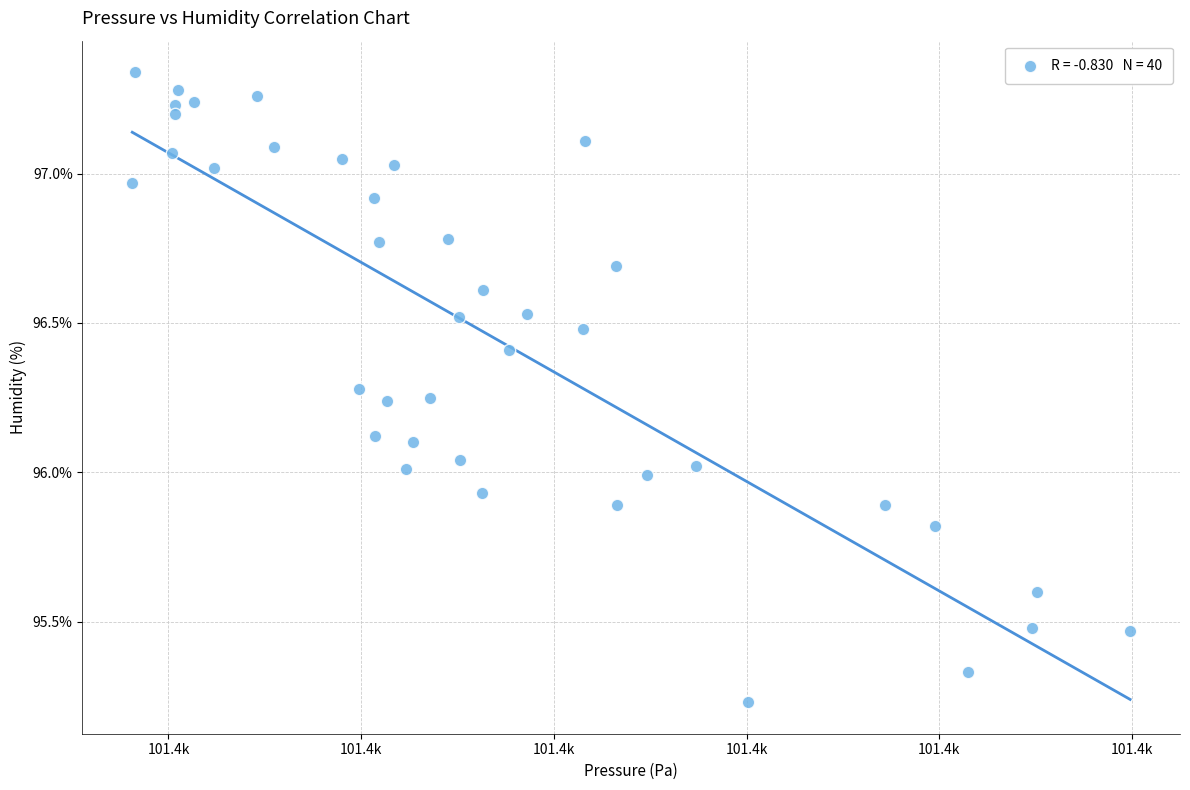

What is the range of X values (max minus min)?

25.9